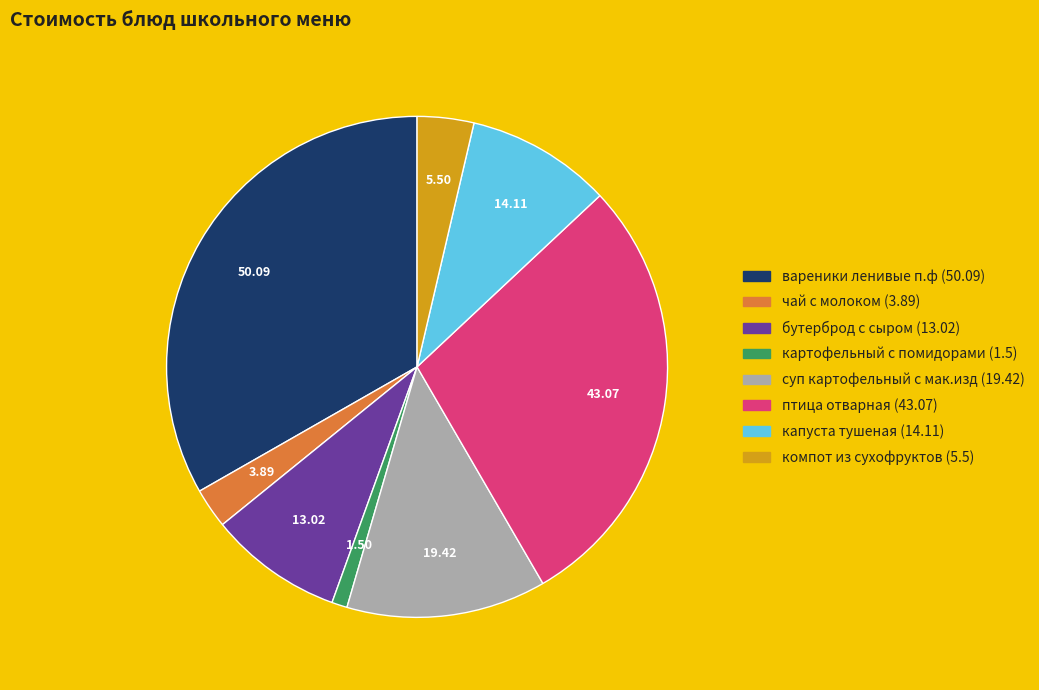

Combined, do капуста тушеная and птица отварная account for over 50%?

No